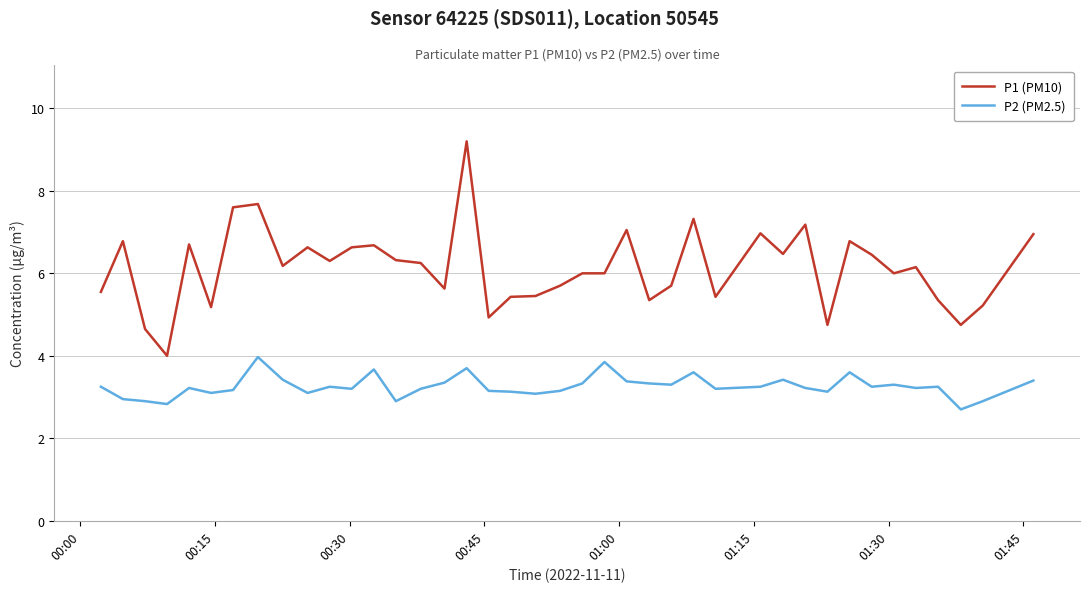

What is the difference between the maximum and minimum values in the P1 (PM10) series?

5.2